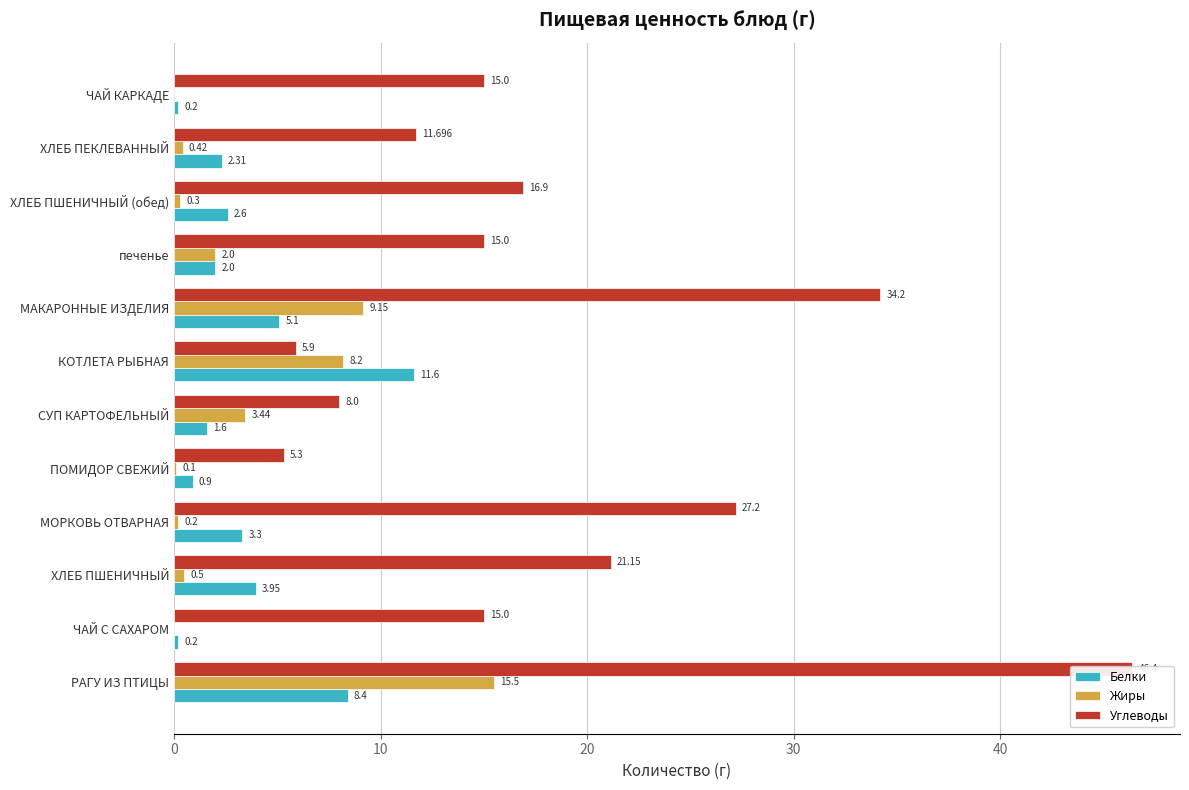

Does the chart contain any negative values?

No